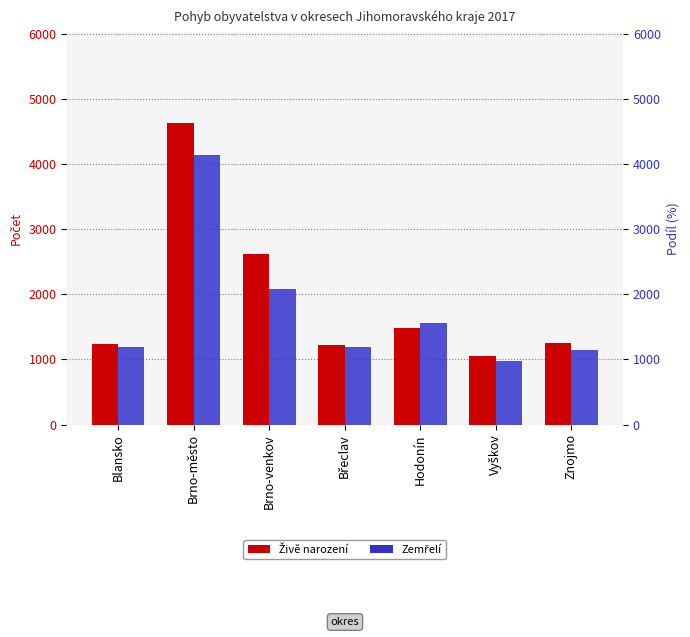

At which category is the sum across all series the highest?

Brno-město